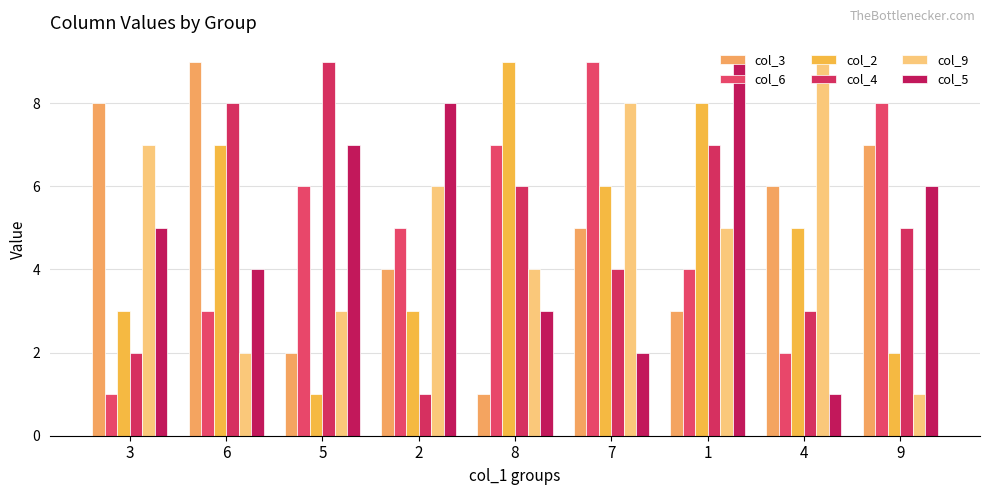

What is the difference between the maximum and minimum values in the col_5 series?

8